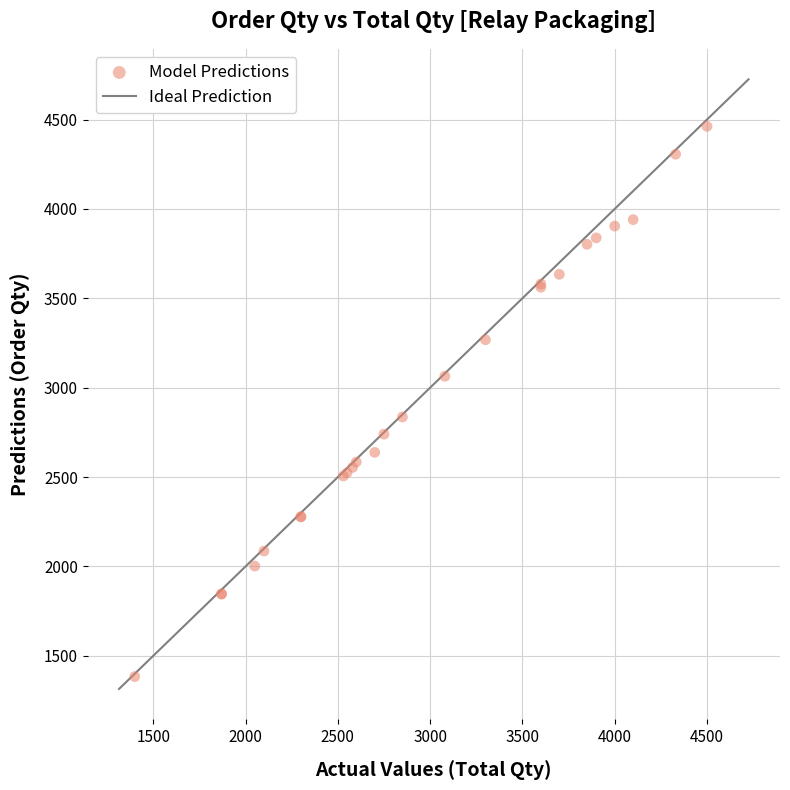

What Y value in the scatter plot is closest to 2923?

2836